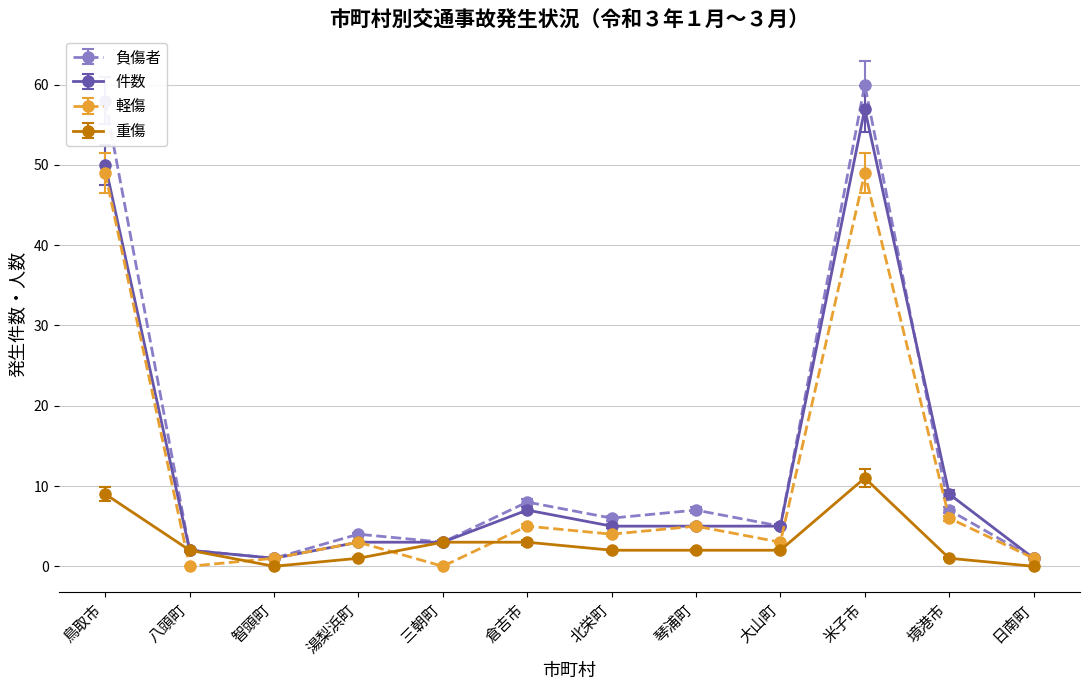

True or false: 重傷 has more than 0 interior local peaks.

True